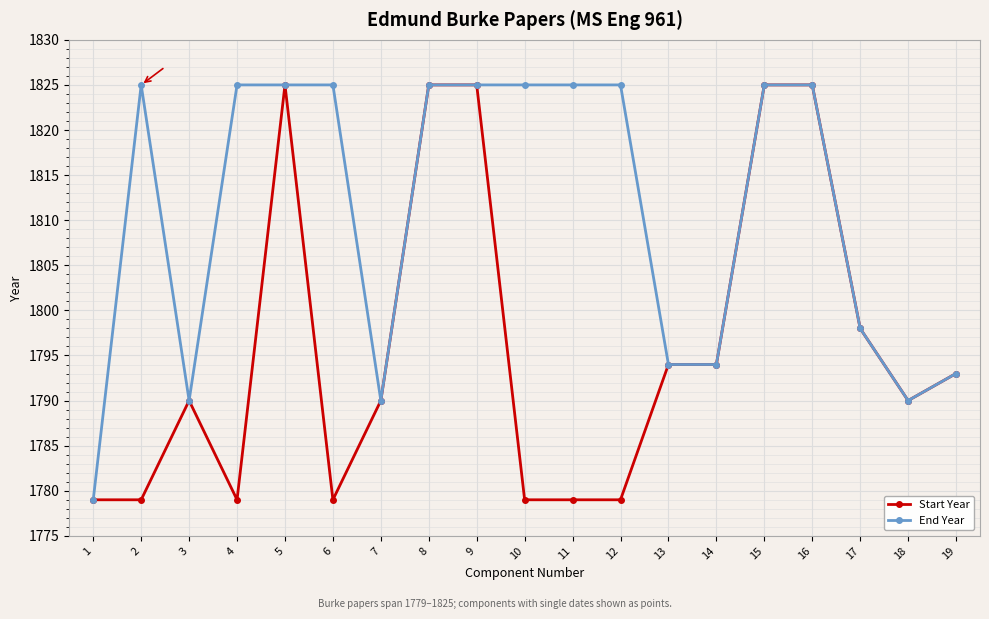

At how many categories does at least one series exceed 1808?

11